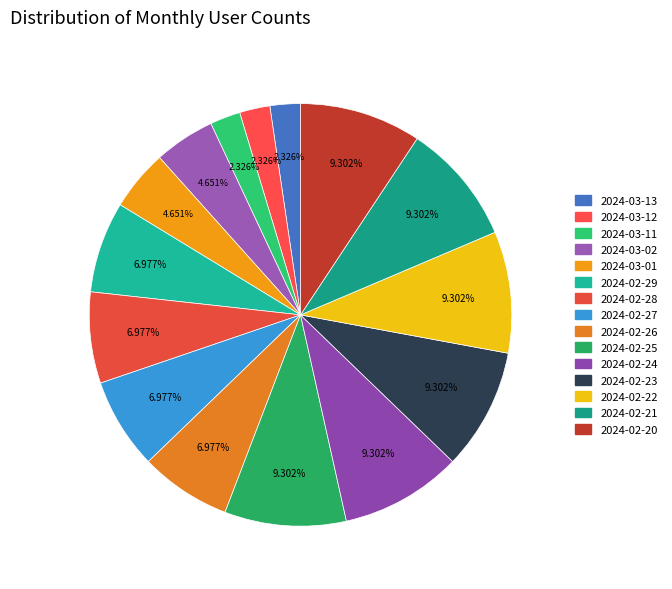

Count the number of slices in the pie.

15